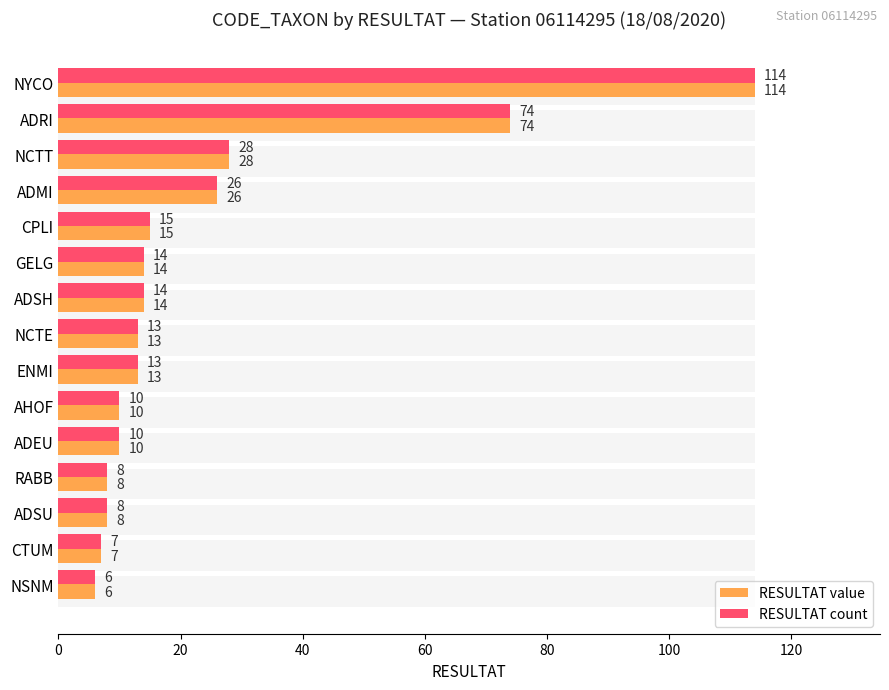

What is the sum of all RESULTAT count values?

360